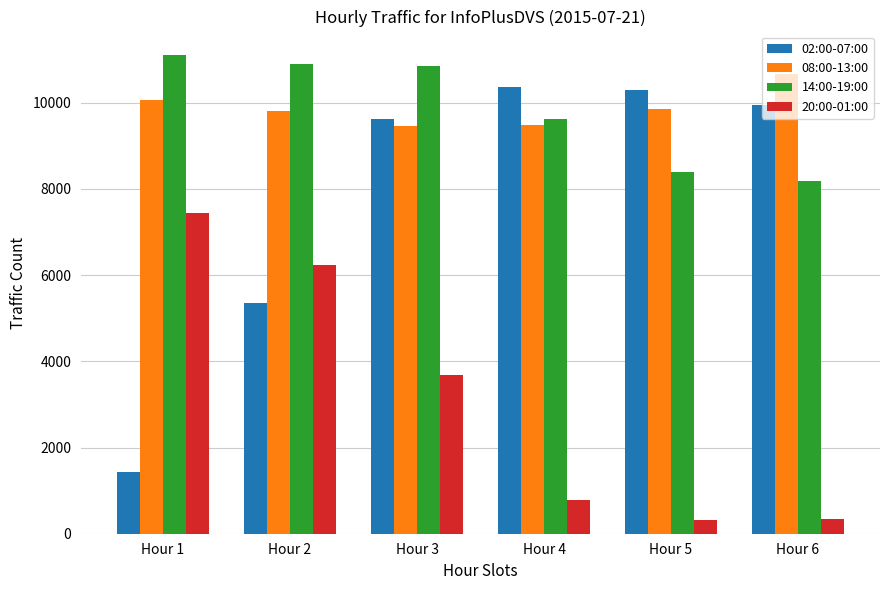

What is the spread (max minus min) of values at Hour 3?

7159